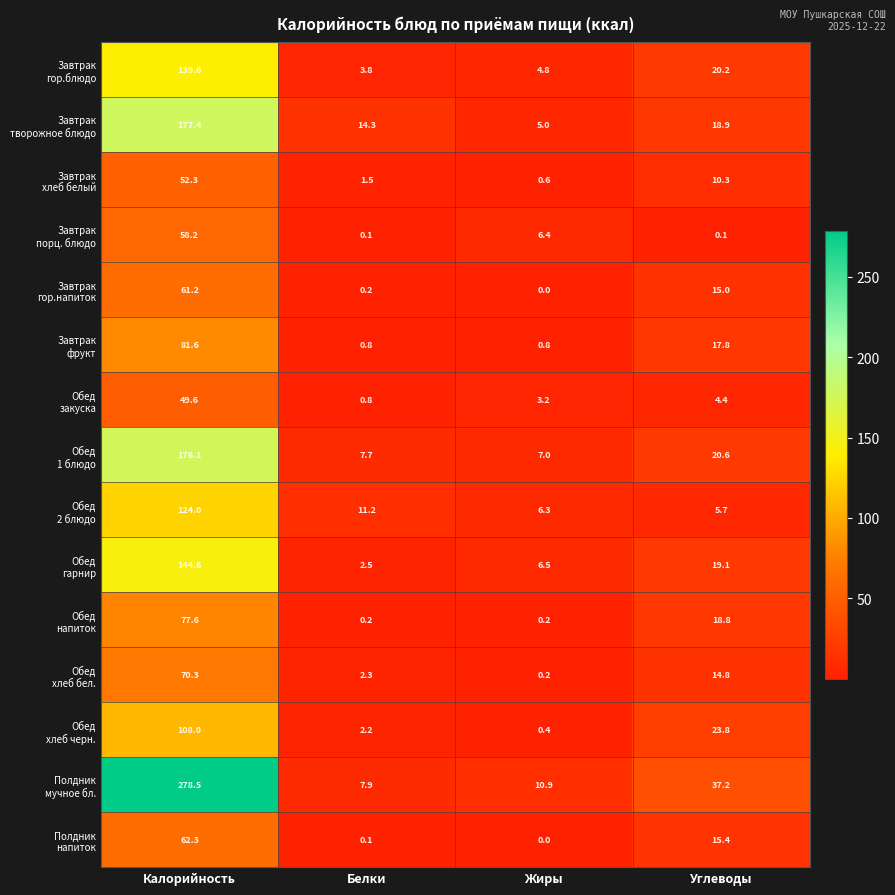

At which category is the sum across all series the highest?

Калорийность